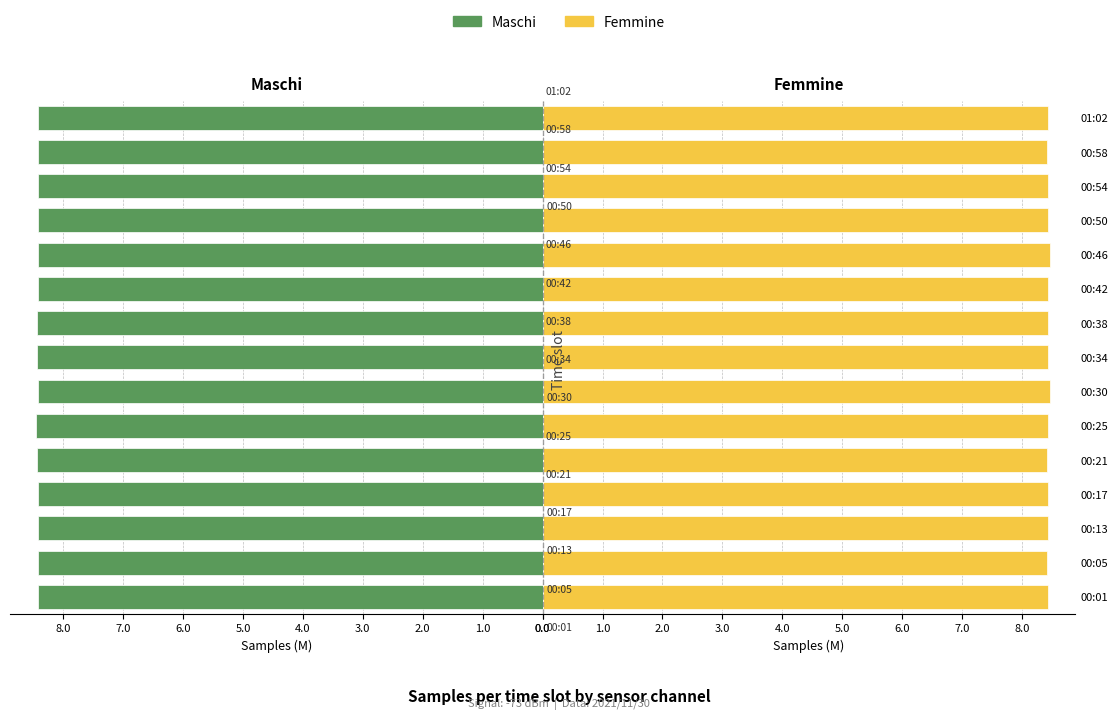

How many categories are shown in the chart?

15